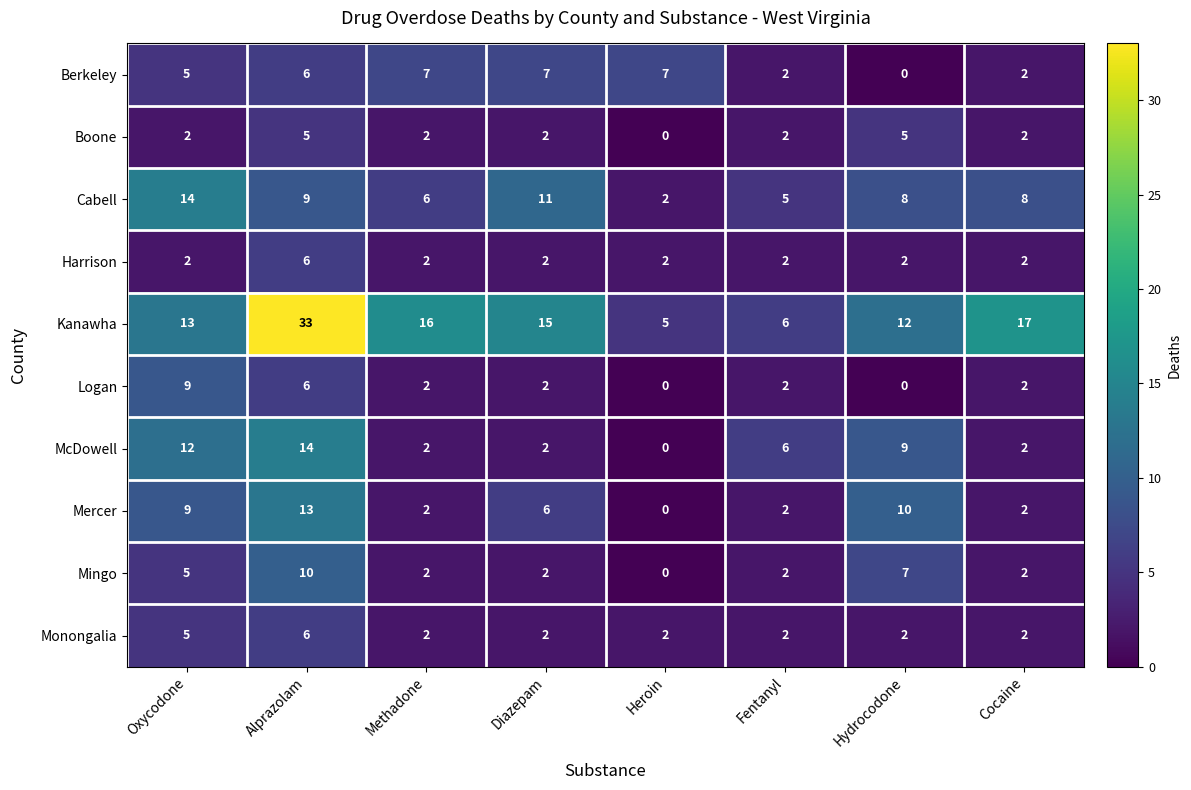

True or false: Mingo has a value of 3 at Methadone.

False